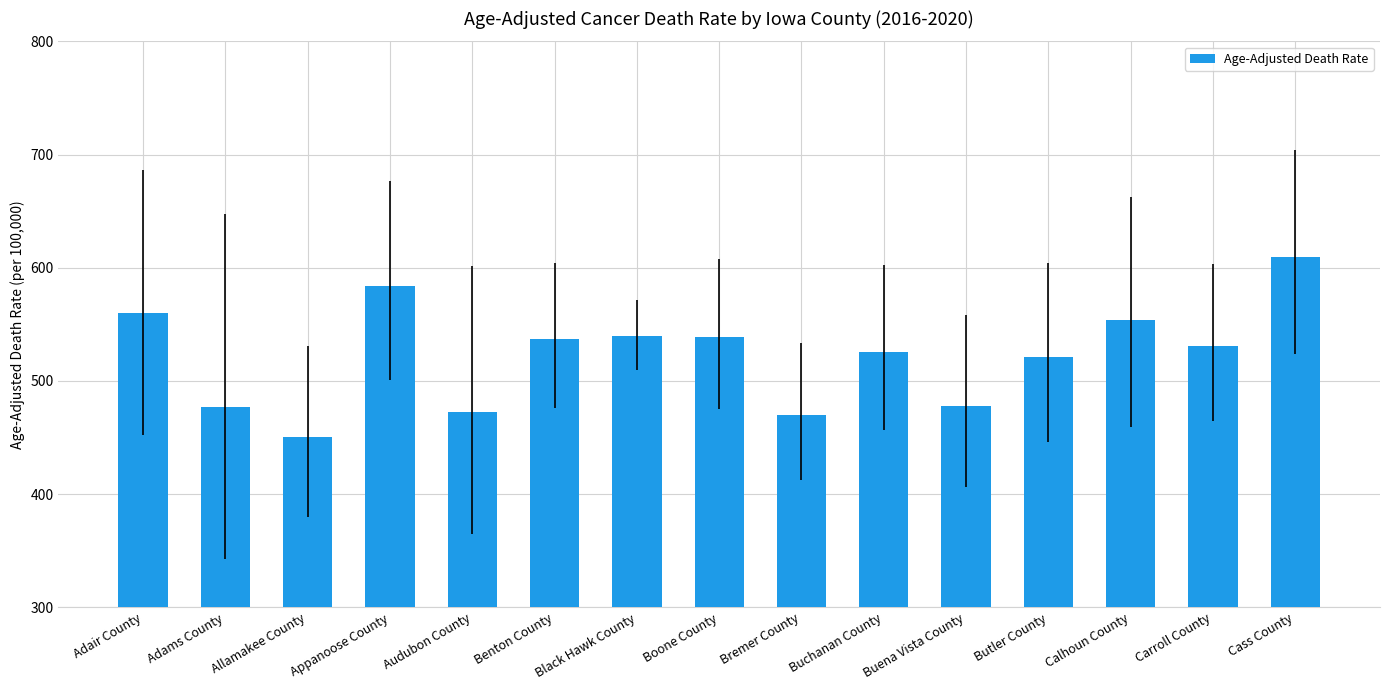

What is the difference between the values at Adams County and Buena Vista County?

1.1